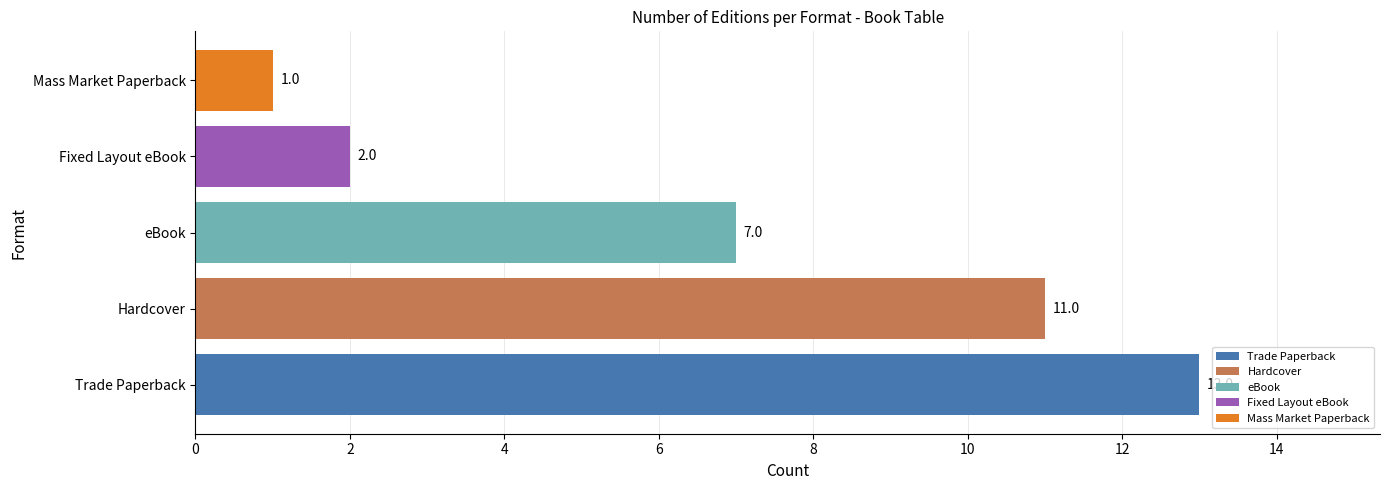

How many bars are there in total?

5